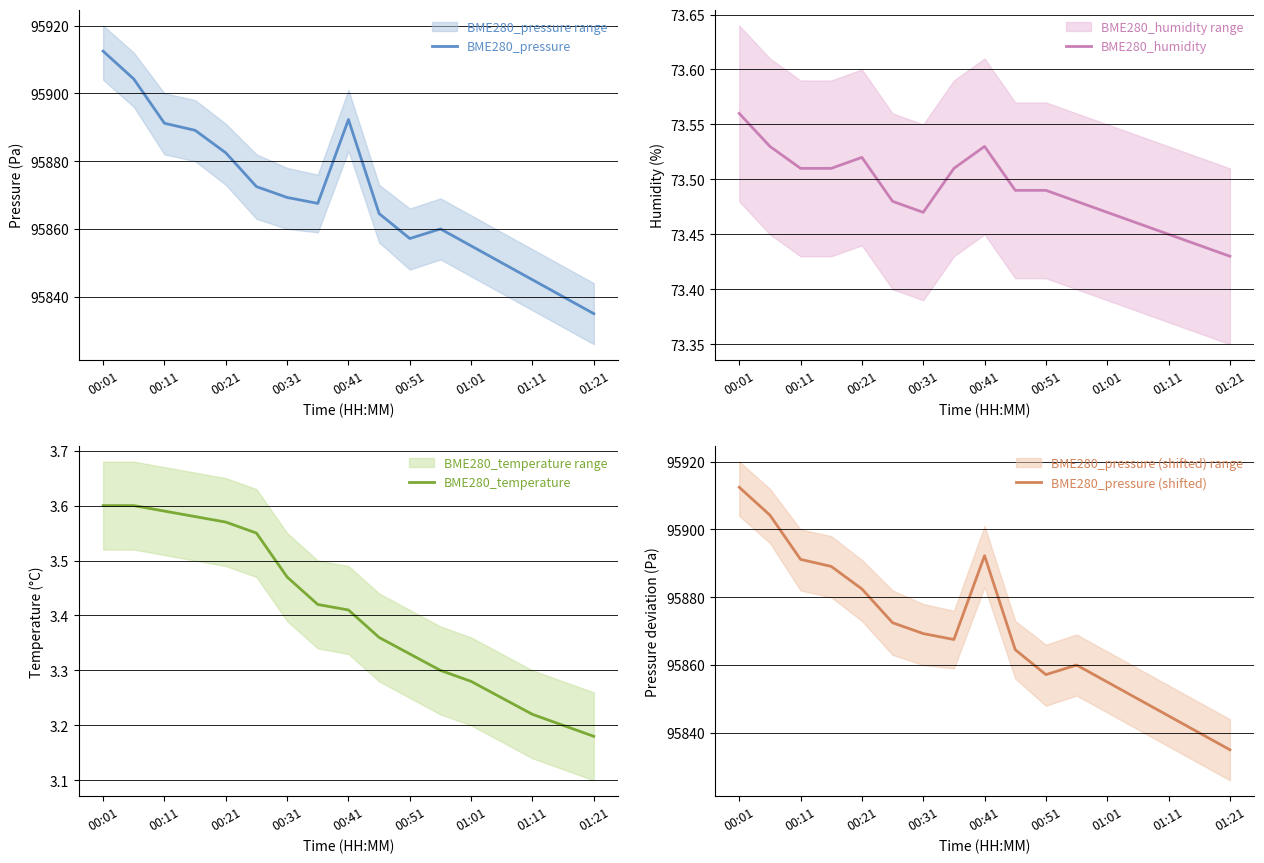

Is it true that BME280_pressure equals 95857.2 at 00:51?

True